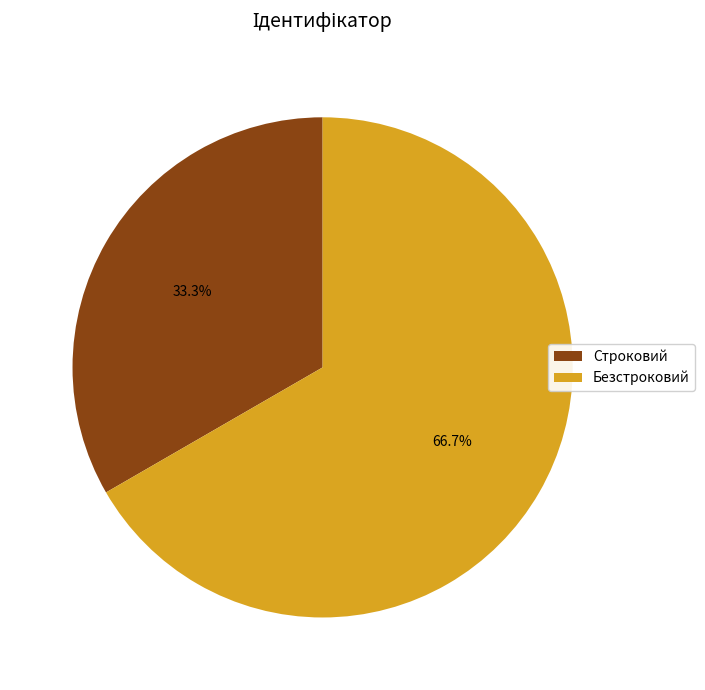

Between Строковий and Безстроковий, which is larger?

Безстроковий